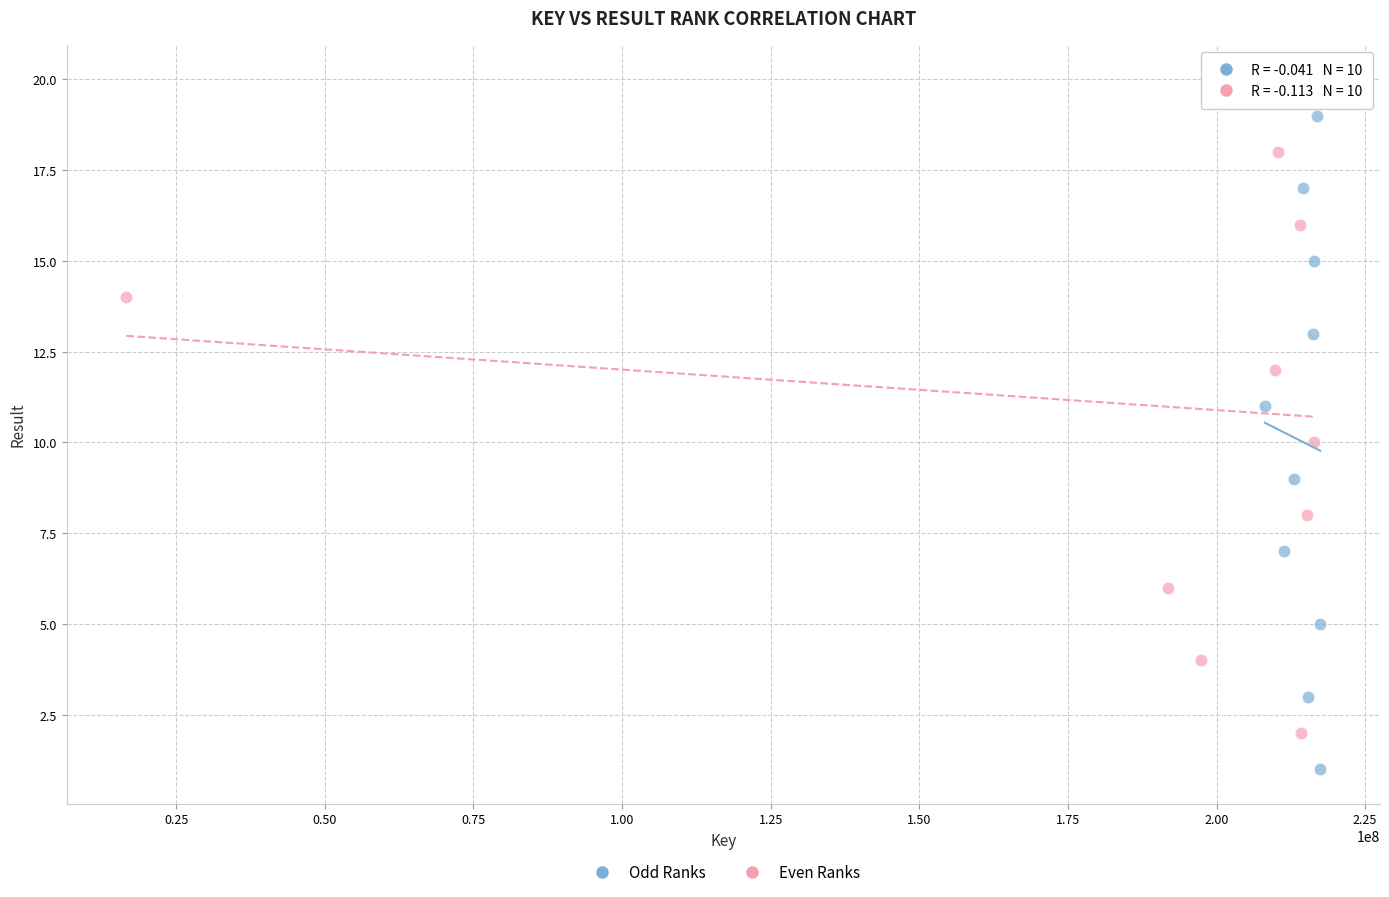

Which series contains the highest Y value?

Even Ranks